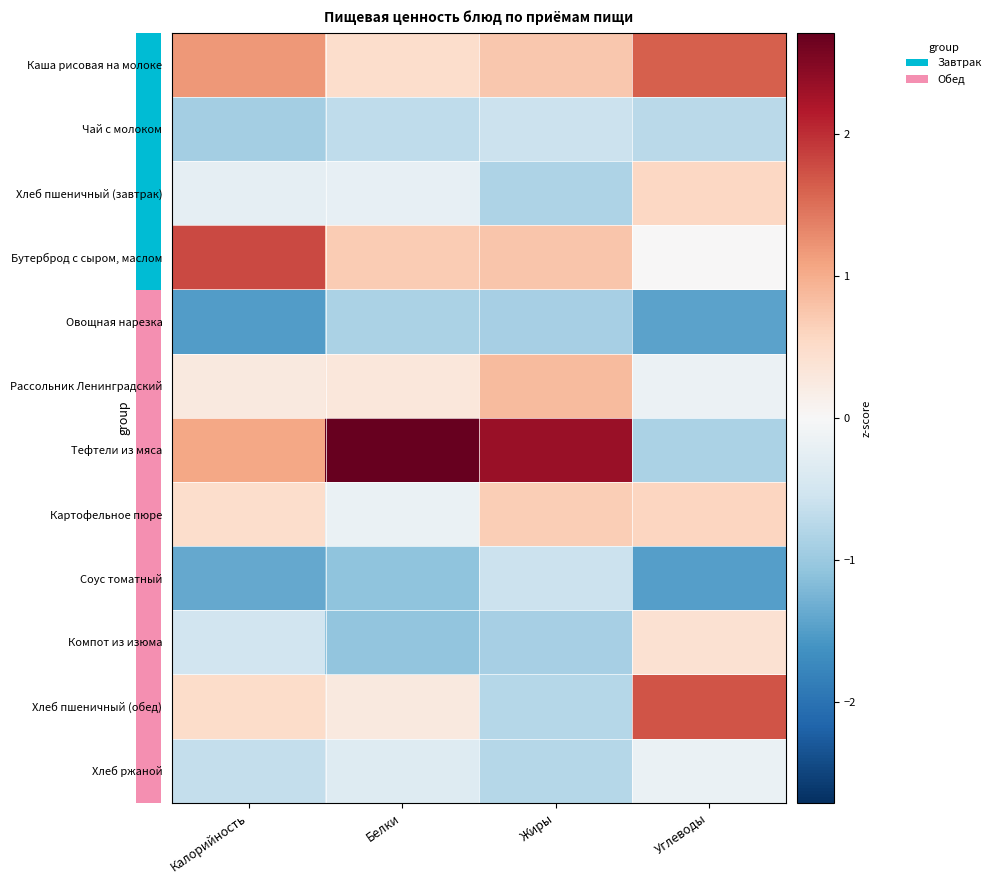

Rank the series at Жиры from lowest to highest value.

Овощная нарезка, Компот из изюма, Хлеб пшеничный (завтрак), Хлеб пшеничный (обед), Хлеб ржаной, Чай с молоком, Соус томатный, Картофельное пюре, Каша рисовая на молоке, Бутерброд с сыром, маслом, Рассольник Ленинградский, Тефтели из мяса